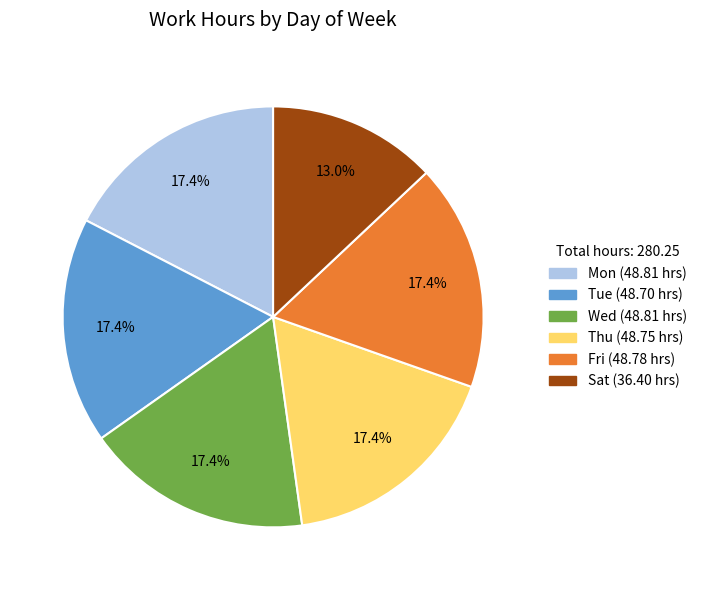

Count the number of slices in the pie.

6